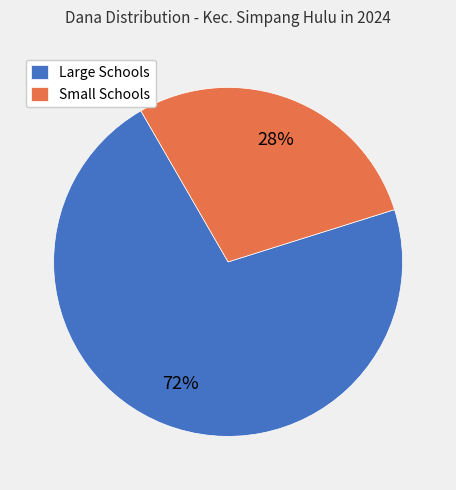

What is the largest slice in the pie chart?

Large Schools